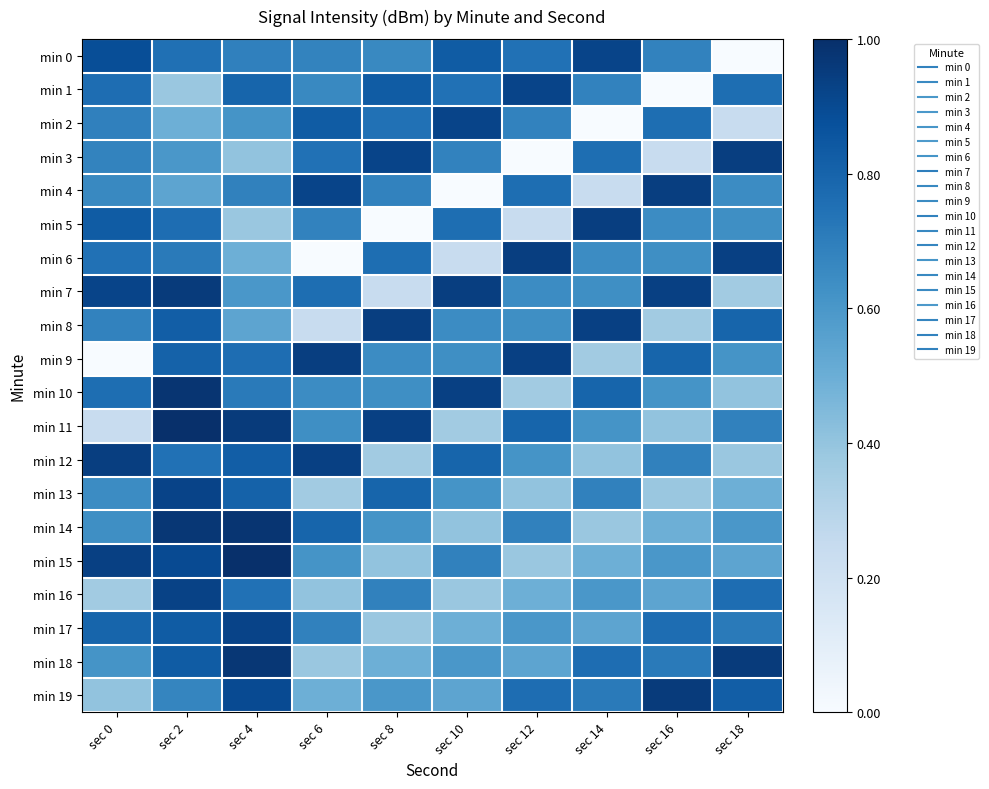

At which category is the sum across all series the highest?

sec 2